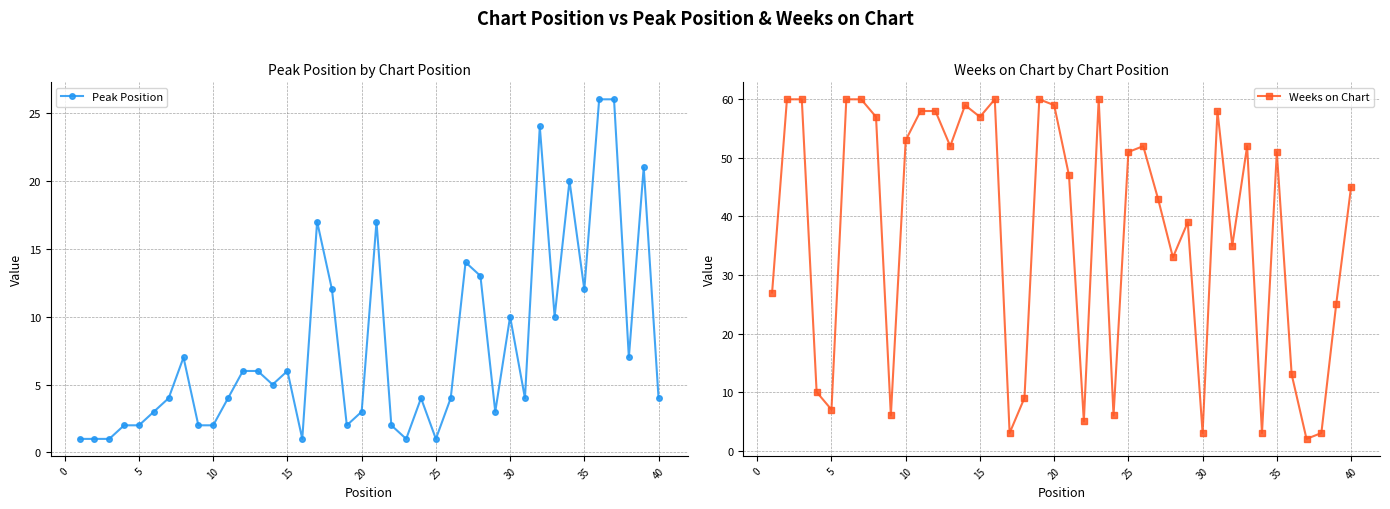

True or false: Peak Position has more than 2 interior local peaks.

True